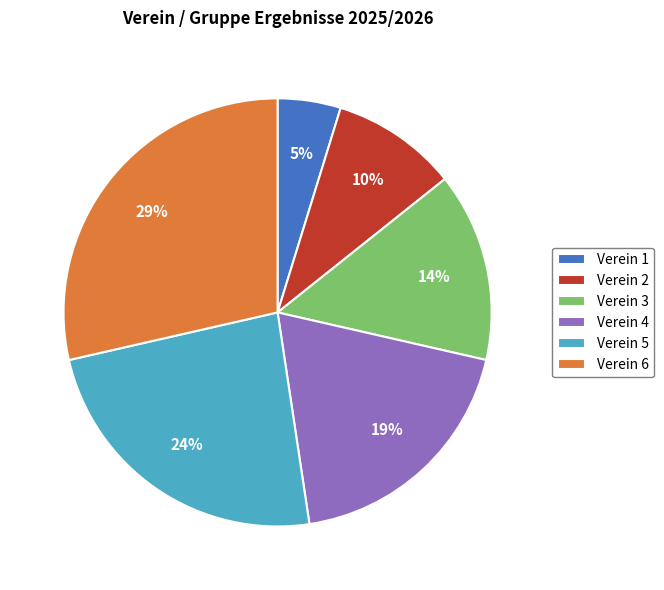

Does any single category account for the majority?

No